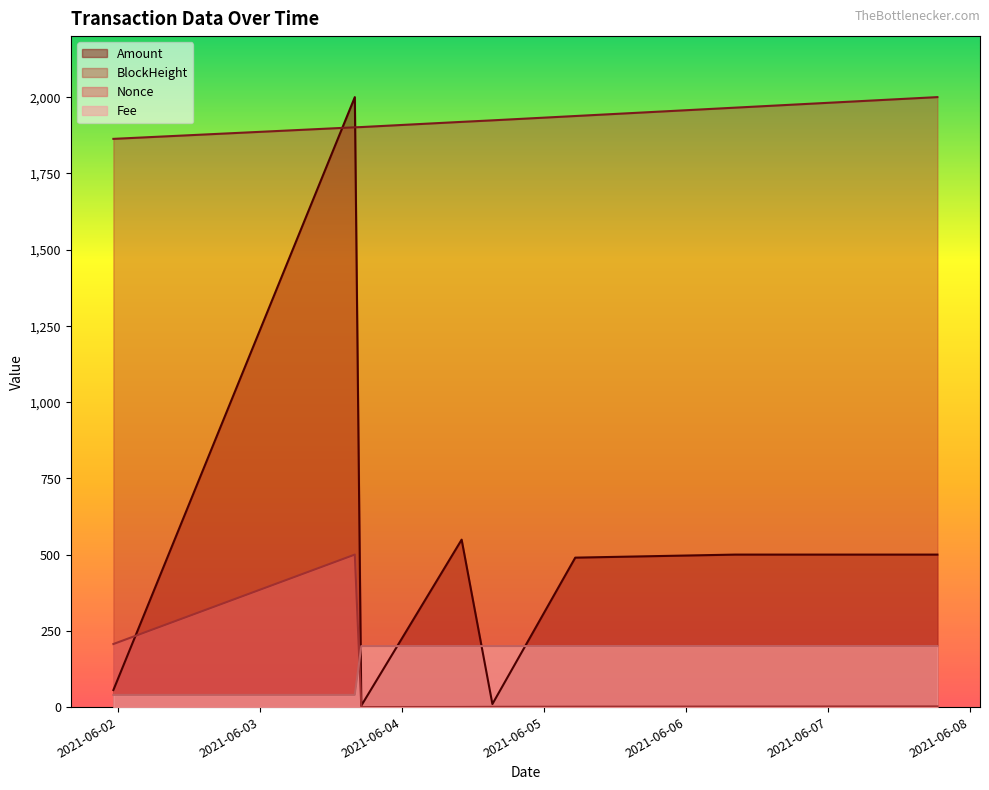

What are all the series names shown in the legend?

Amount, BlockHeight, Nonce, Fee